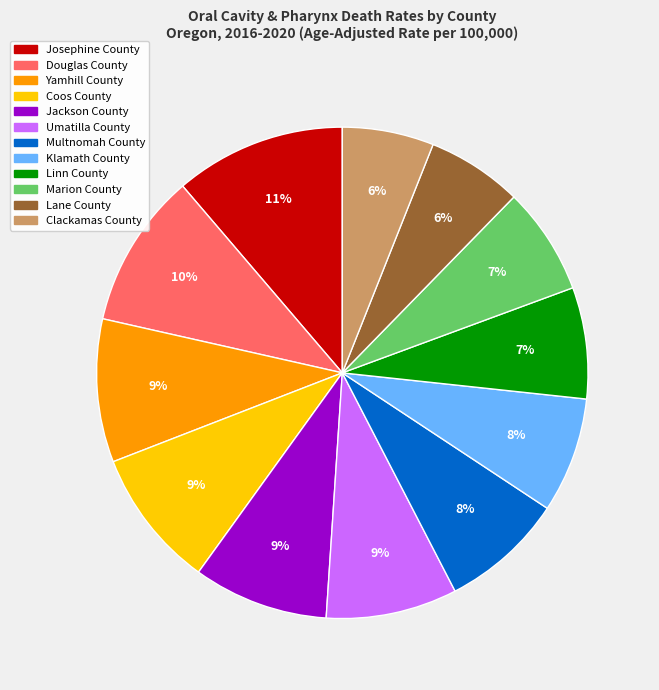

Is it true that Douglas County is 17% of the pie?

False